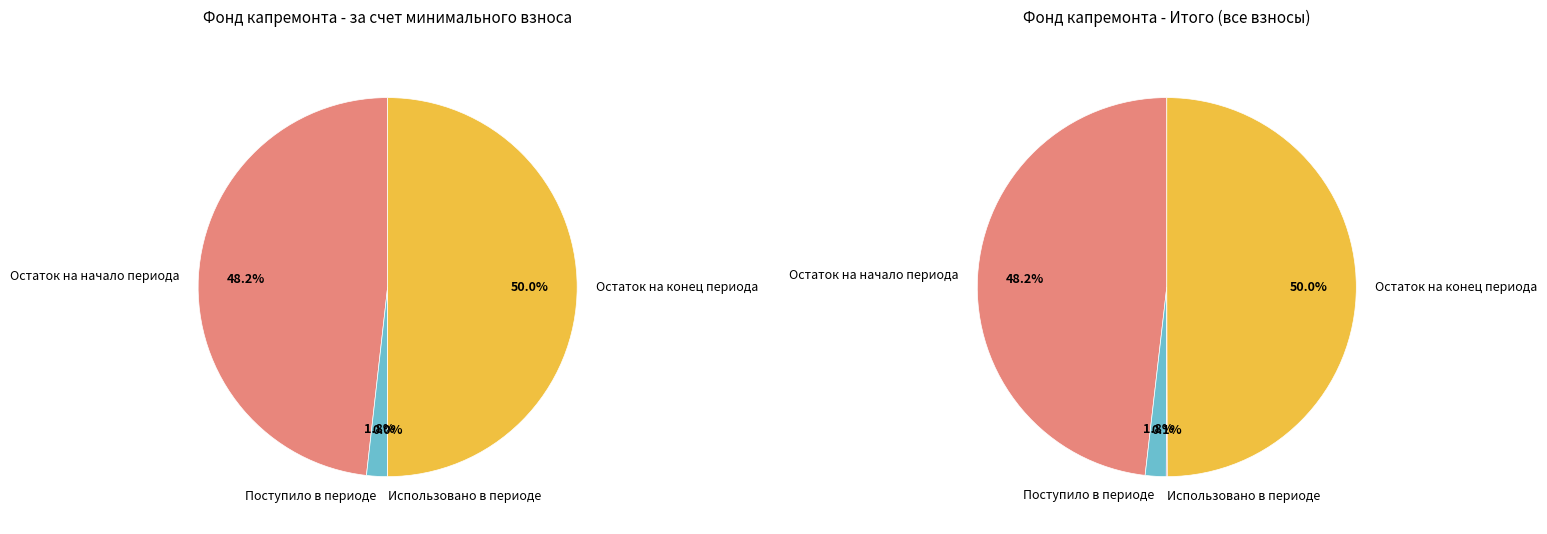

How many segments does this pie chart have?

4